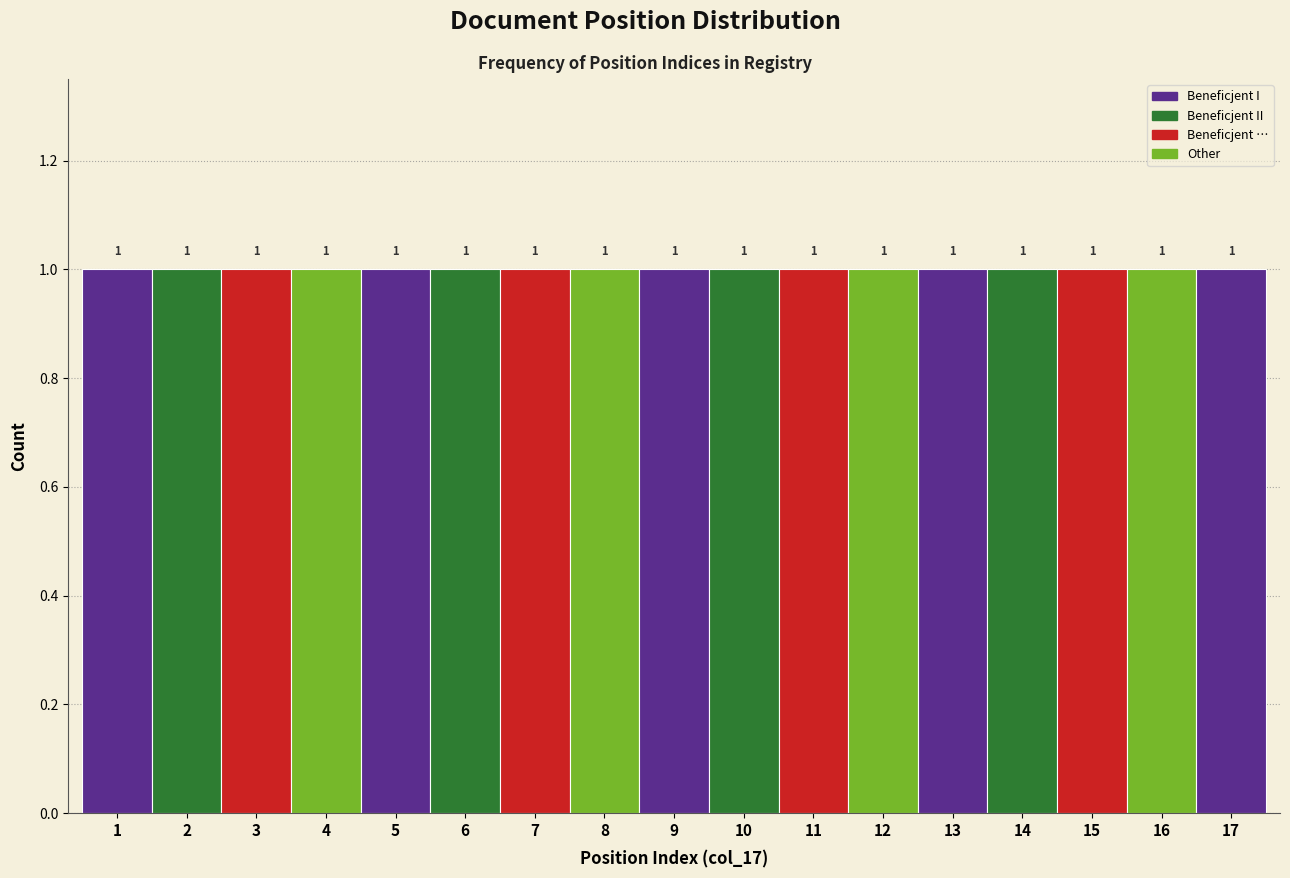

Reading left to right, list every bar in this chart as the range it spans on the x-axis followed by its height.

0.5 to 1.5: 1
1.5 to 2.5: 1
2.5 to 3.5: 1
3.5 to 4.5: 1
4.5 to 5.5: 1
5.5 to 6.5: 1
6.5 to 7.5: 1
7.5 to 8.5: 1
8.5 to 9.5: 1
9.5 to 10.5: 1
10.5 to 11.5: 1
11.5 to 12.5: 1
12.5 to 13.5: 1
13.5 to 14.5: 1
14.5 to 15.5: 1
15.5 to 16.5: 1
16.5 to 17.5: 1